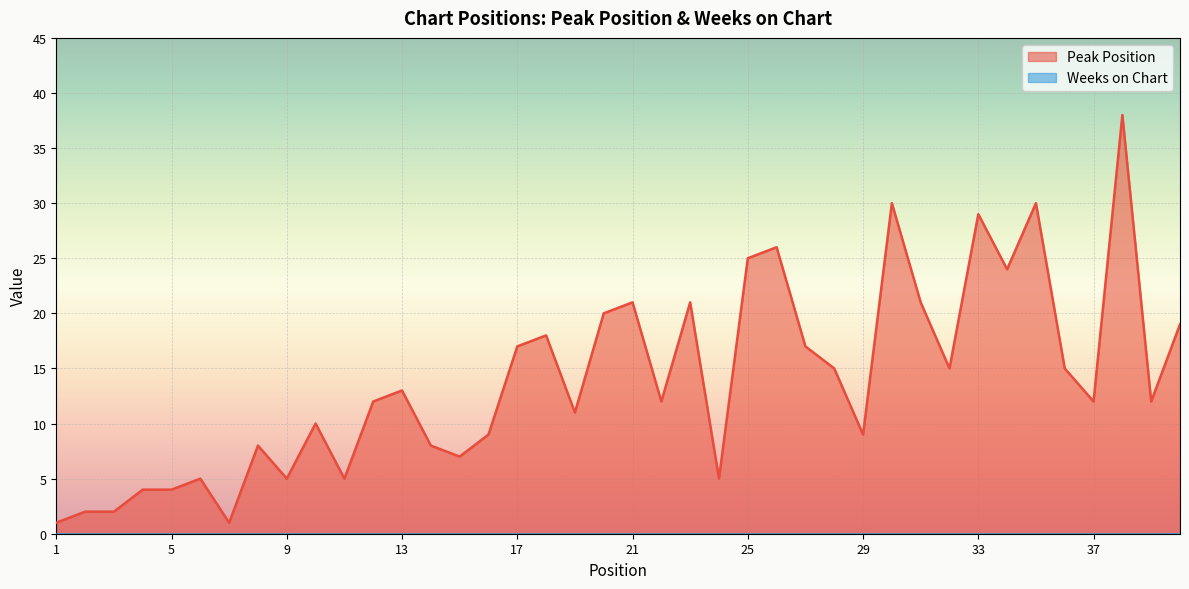

Reading right to left, what are all the values shown in this chart?

19	12	38	12	15	30	24	29	15	21	30	9	15	17	26	25	5	21	12	21	20	11	18	17	9	7	8	13	12	5	10	5	8	1	5	4	4	2	2	1